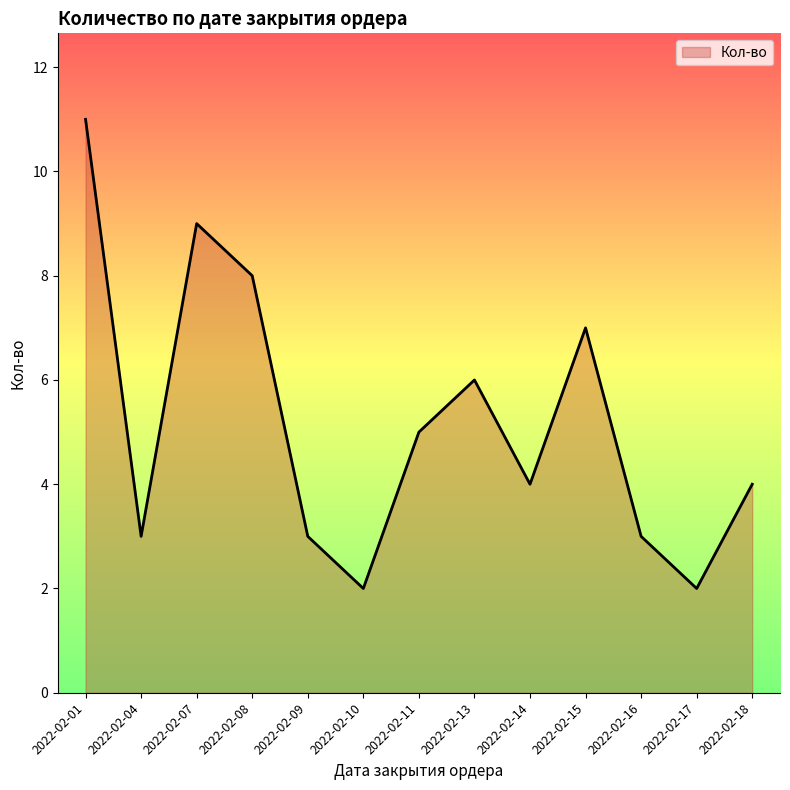

Reading left to right, what are all the values shown in this chart?

11	3	9	8	3	2	5	6	4	7	3	2	4